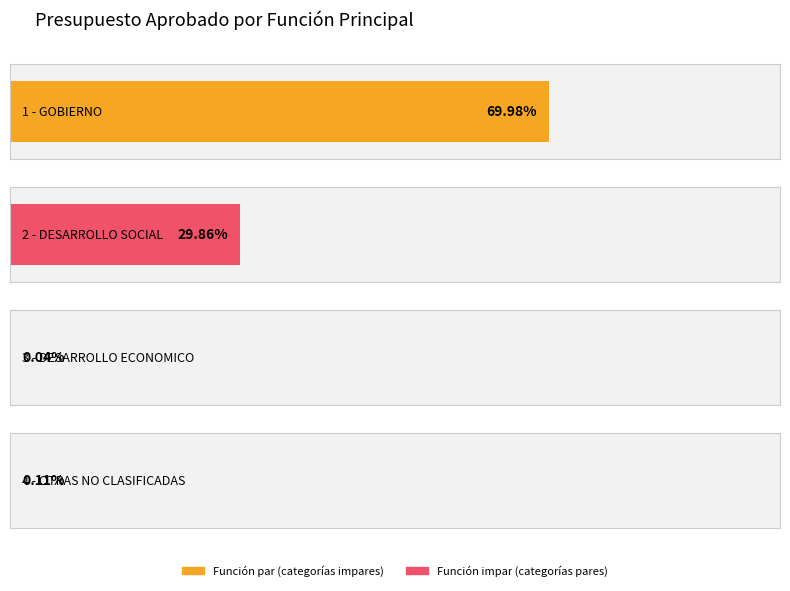

The chart shows a value of 293570.3 at 3 - DESARROLLO ECONOMICO. True or false?

False